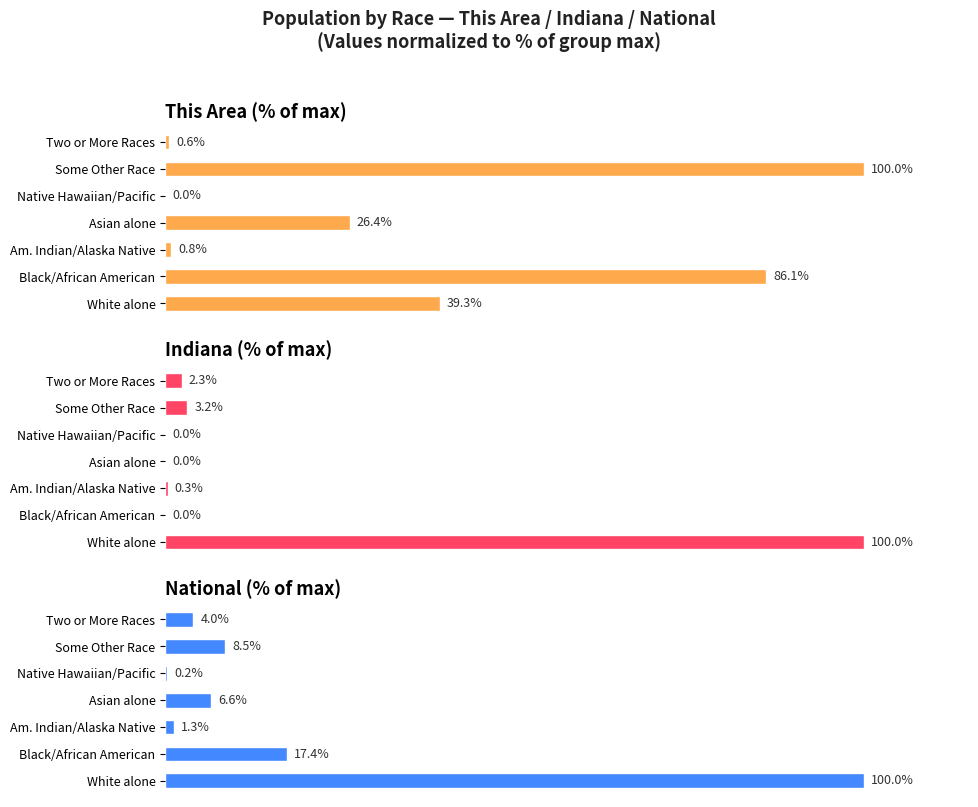

Is it true that Indiana (% of max) equals 0.0 at 3?

True